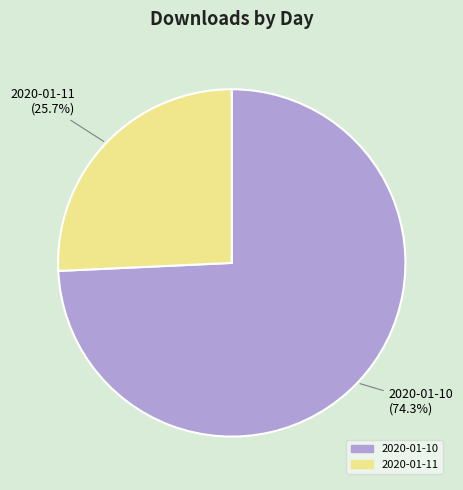

Does any single category account for the majority?

Yes